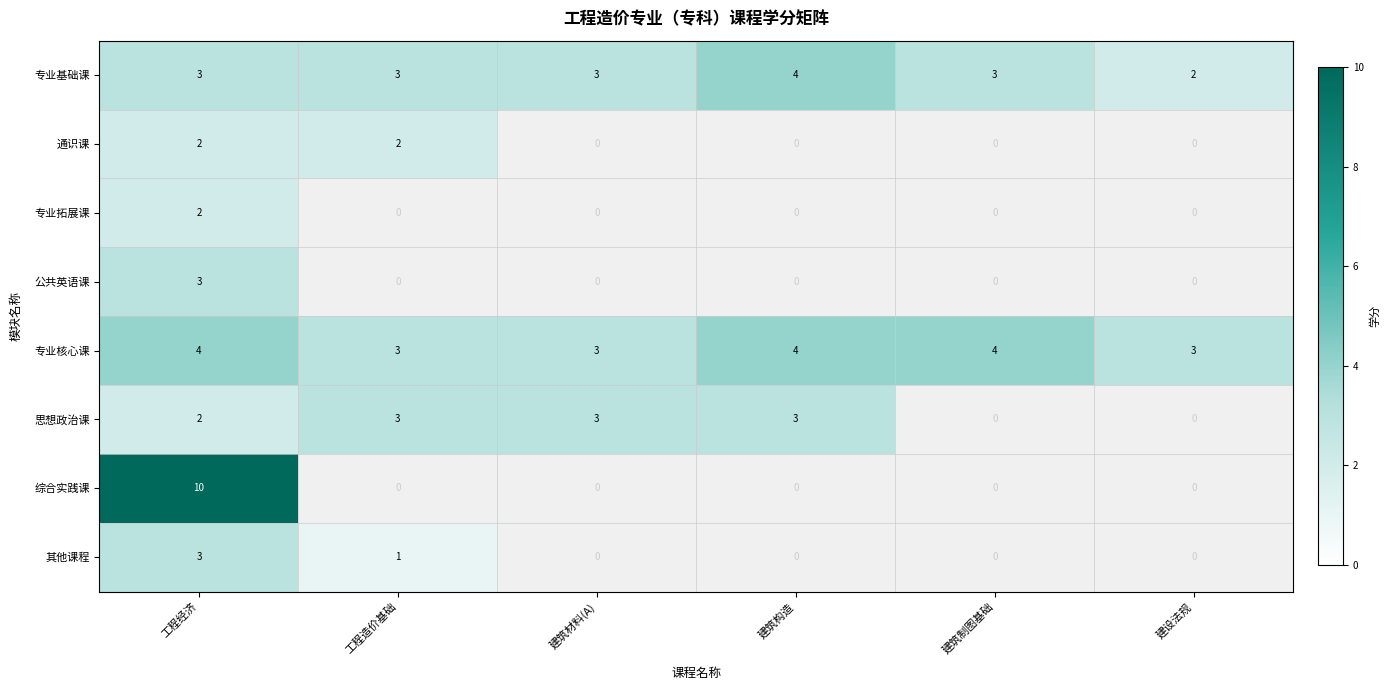

What is the sum of the 专业核心课 values at 工程造价基础 and 建设法规?

6